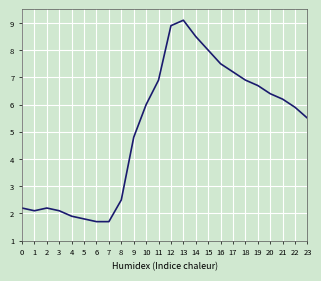

At which category does the chart reach its peak across all series?

13